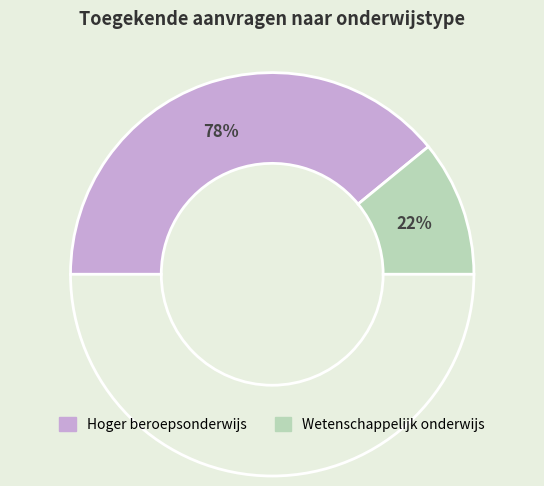

True or false: Wetenschappelijk onderwijs accounts for 22% of the total.

True